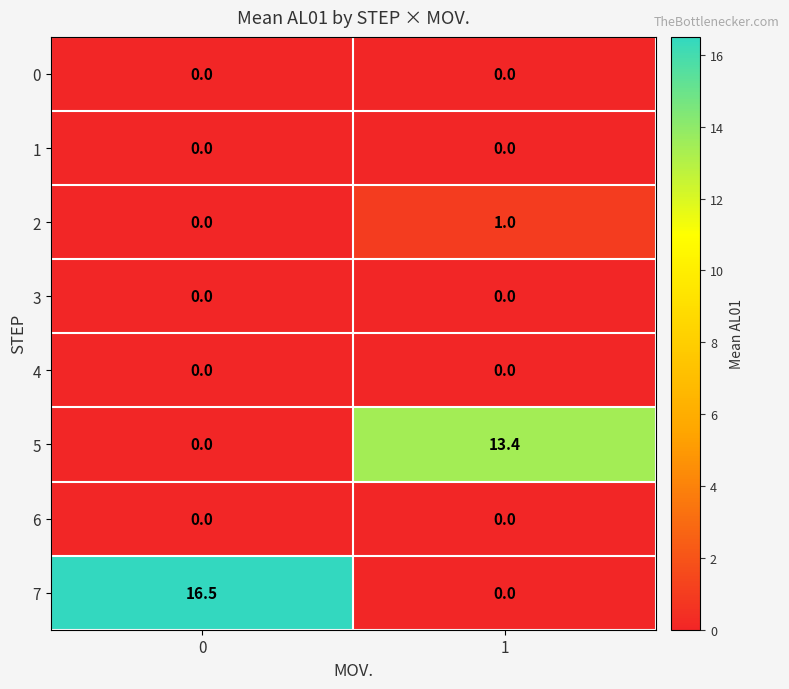

True or false: 2 has a value of 0.0 at 0.

True